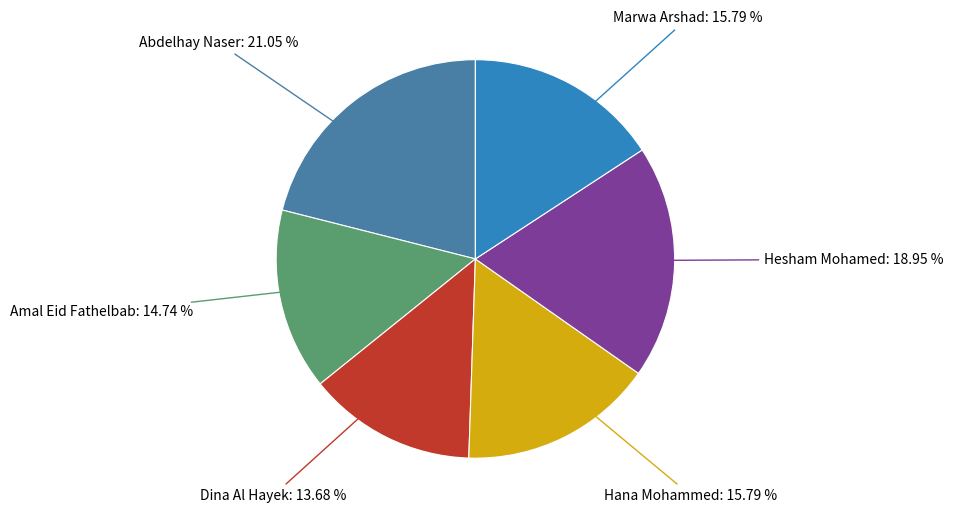

How many segments does this pie chart have?

6